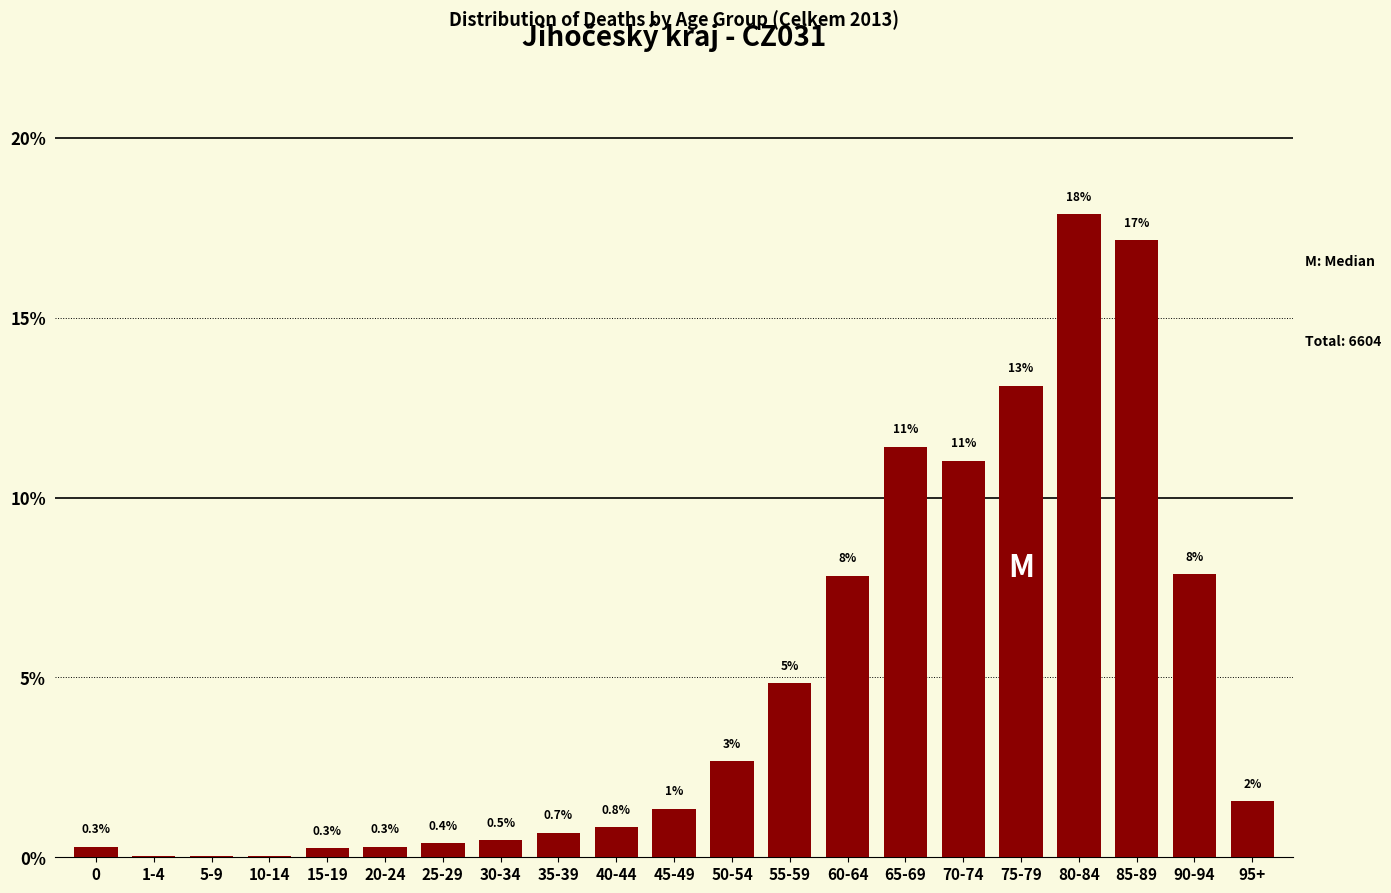

What is the maximum value shown in the chart?

17.9